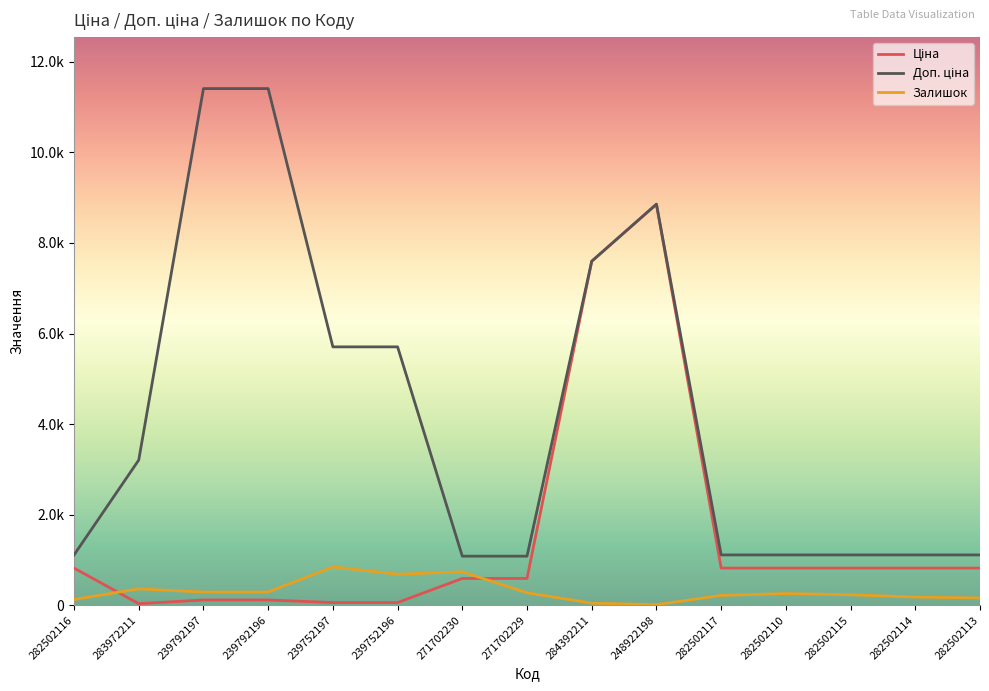

Which series has the widest spread of values?

Доп. ціна